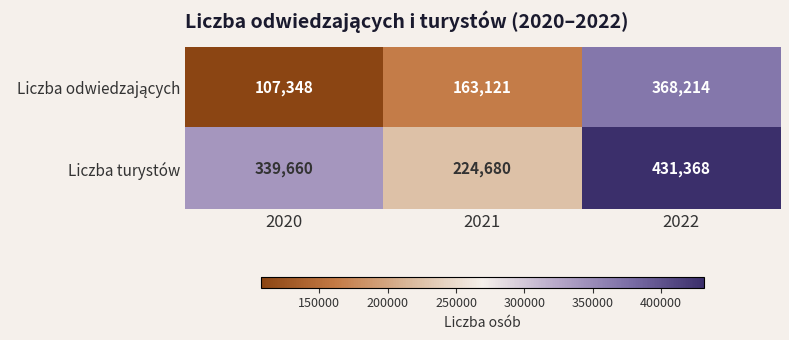

What value does the Liczba turystów series have at 2021, to the nearest 10?

224680